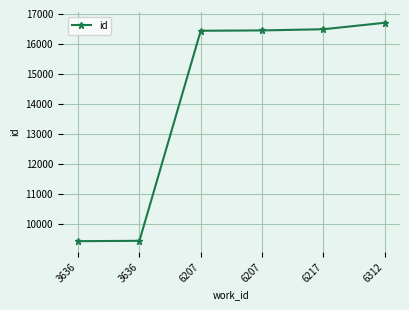

Rank the categories by value from highest to lowest.

6312, 6217, 6207, 6207, 3636, 3636